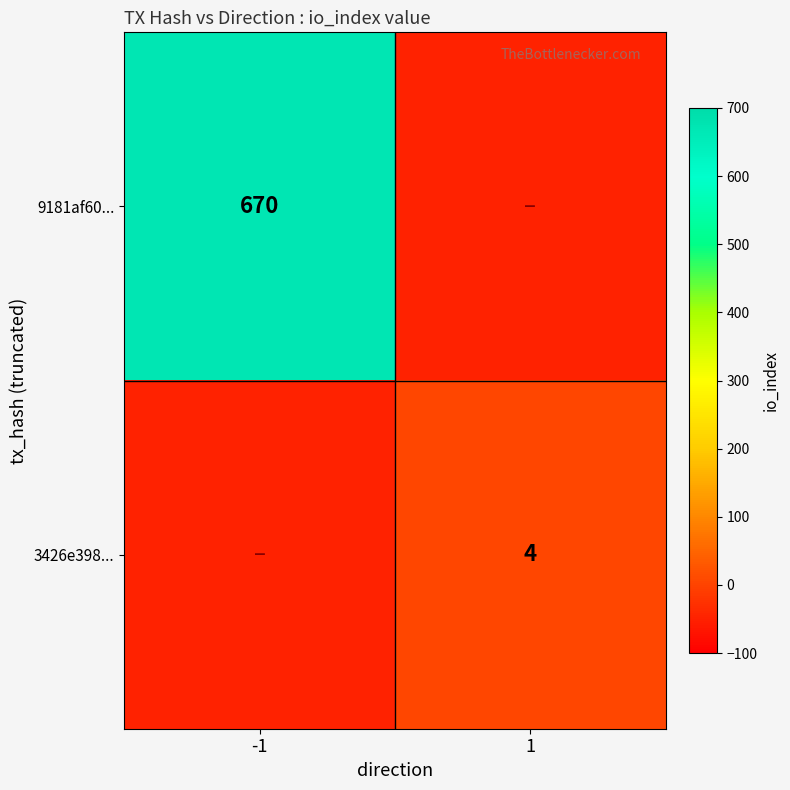

True or false: 9181af60... has a value of 265 at -1.

False